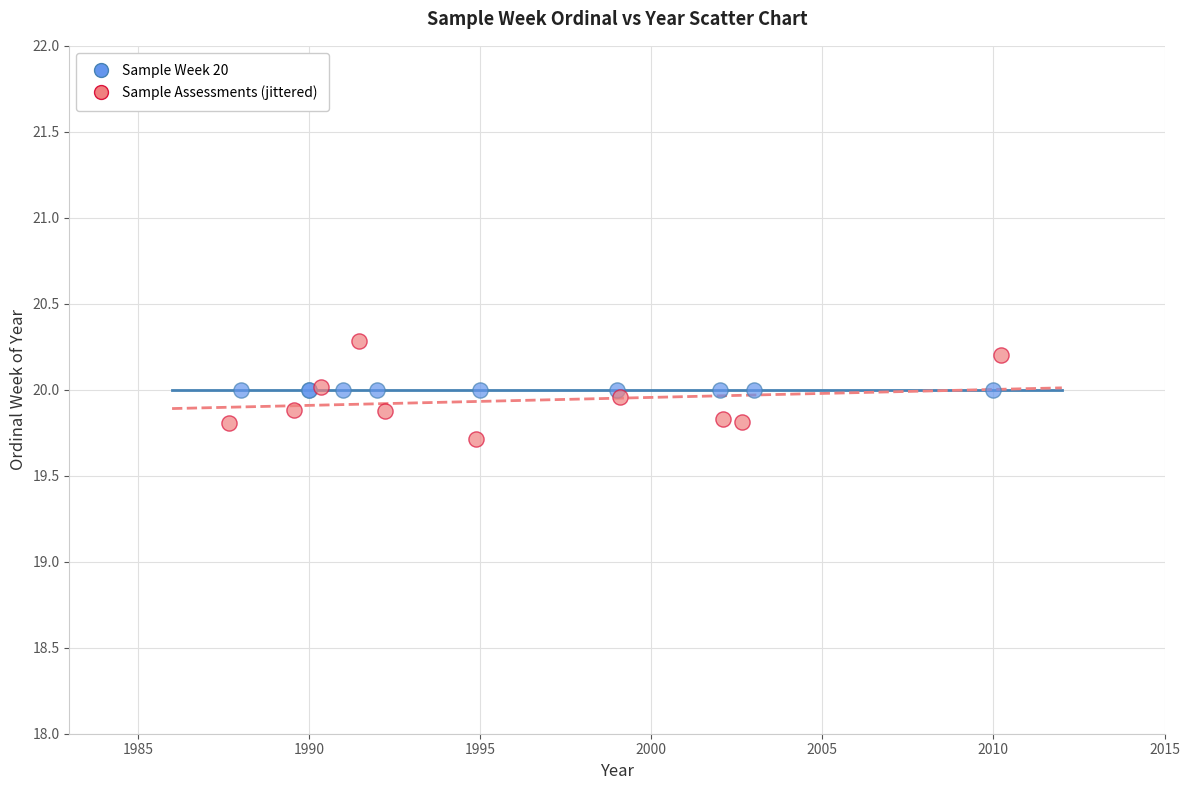

Which series contains the highest Y value?

Sample Assessments (jittered)